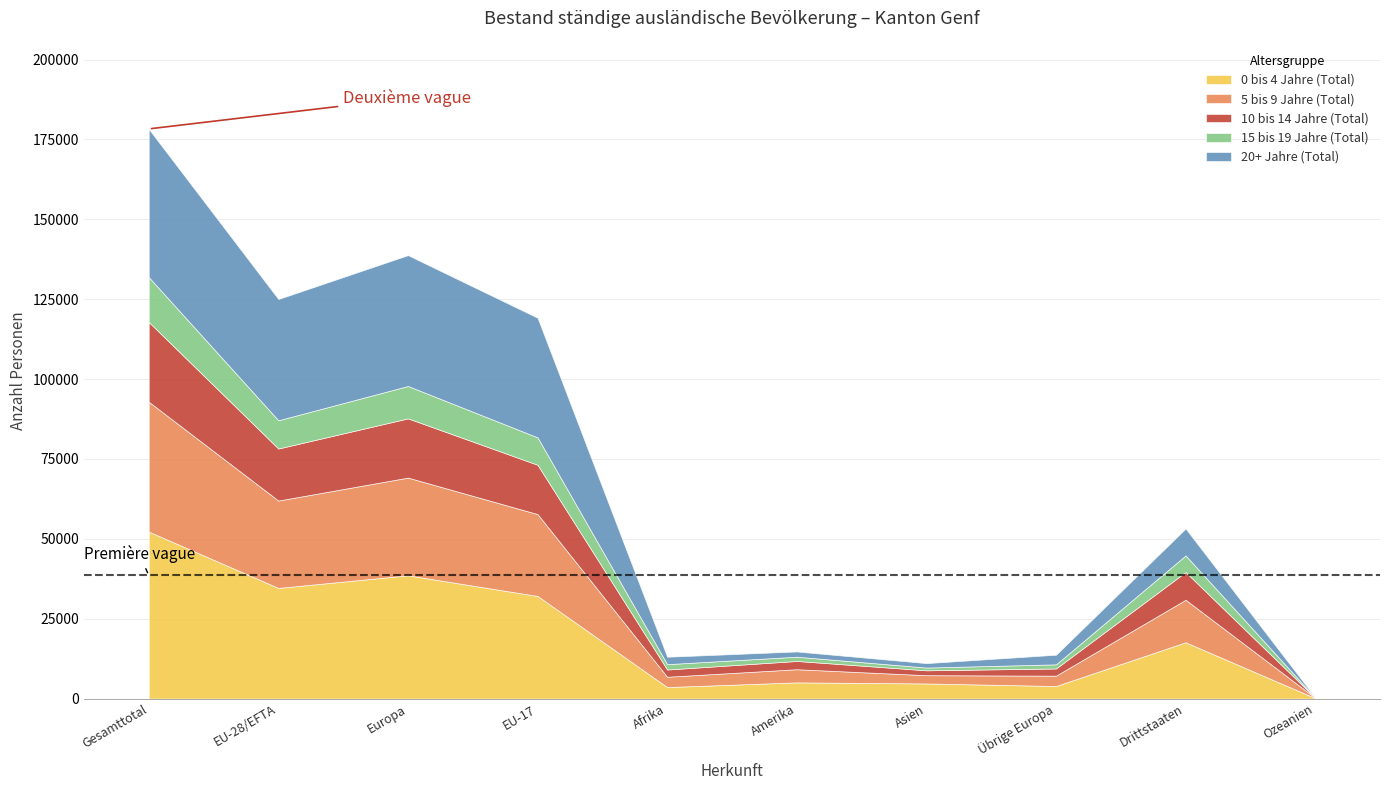

At which category does 0 bis 4 Jahre (Total) reach its first local valley?

EU-28/EFTA